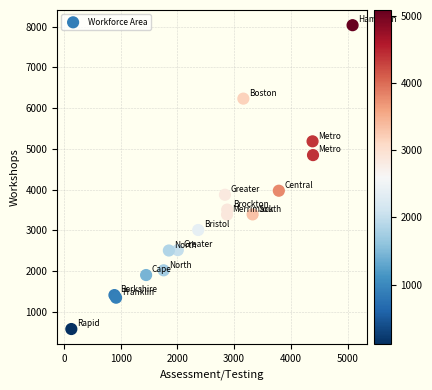

What Y value in the scatter plot is closest to 4306?

3972